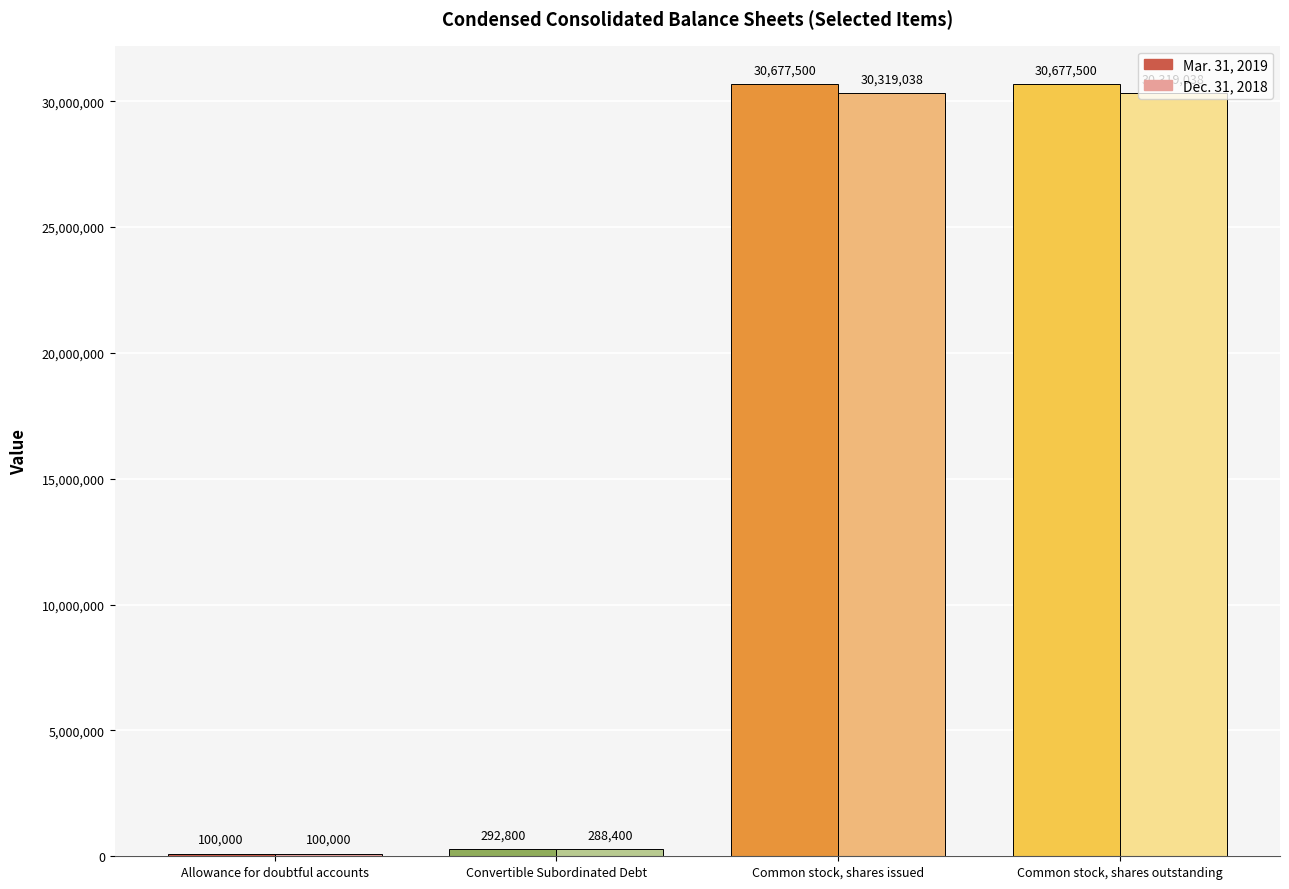

Count the number of categories in the chart.

4